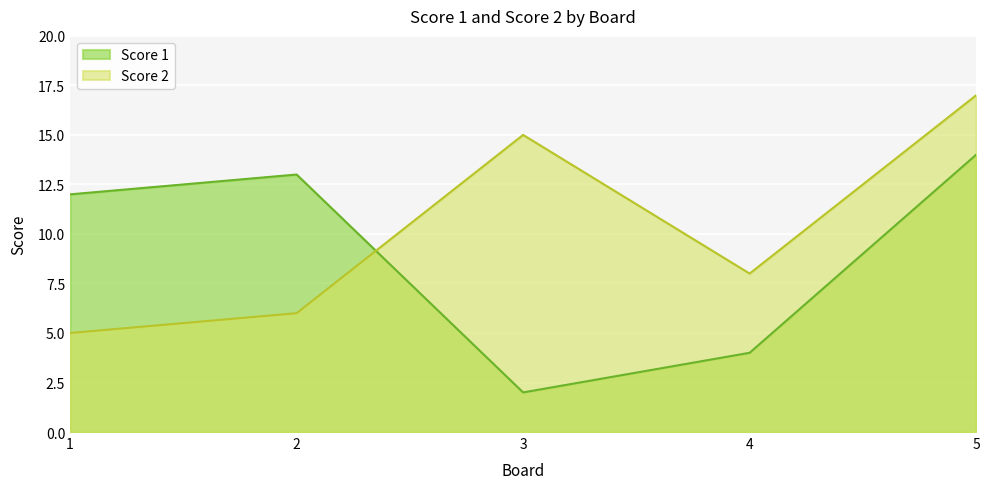

What is the total value across all series at 2?

19